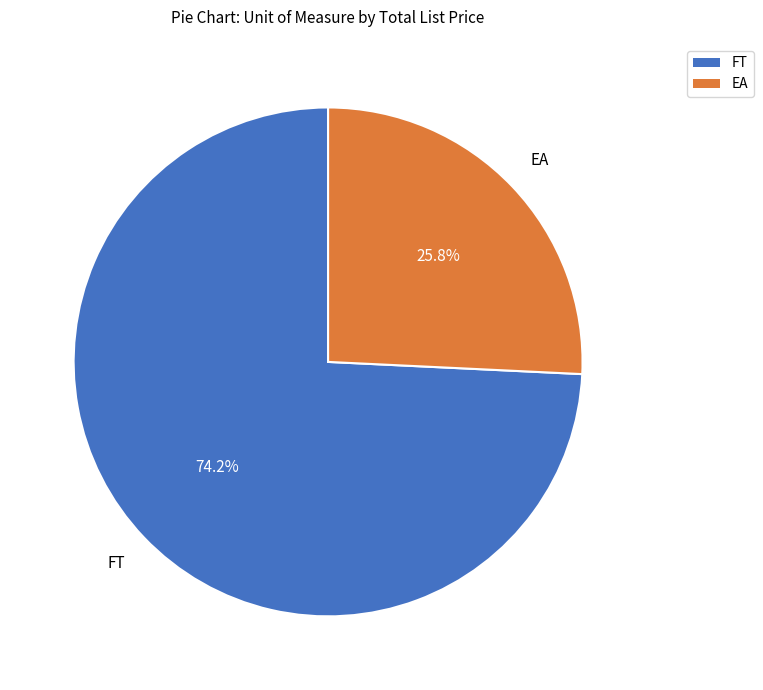

How many segments does this pie chart have?

2